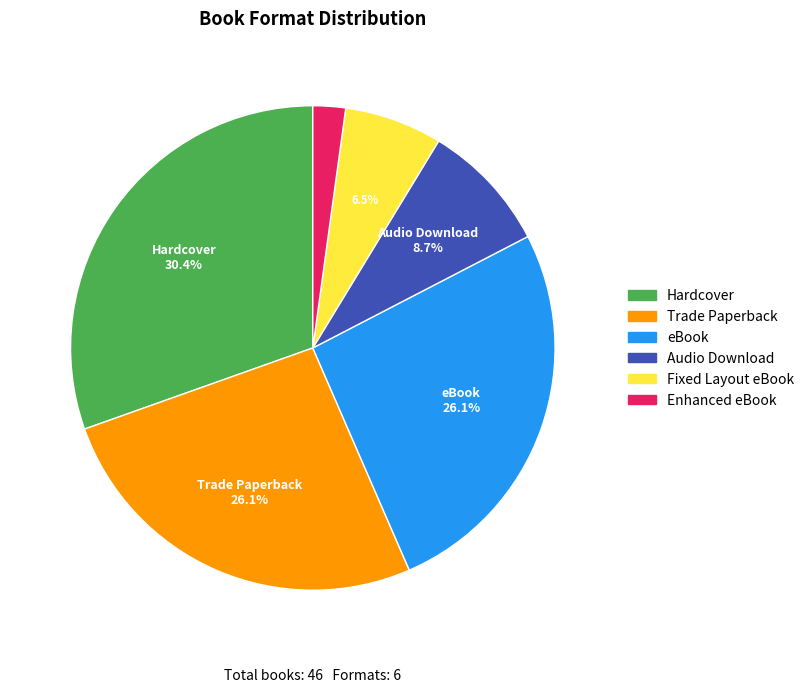

To the nearest percent, what is the average slice percentage?

17%